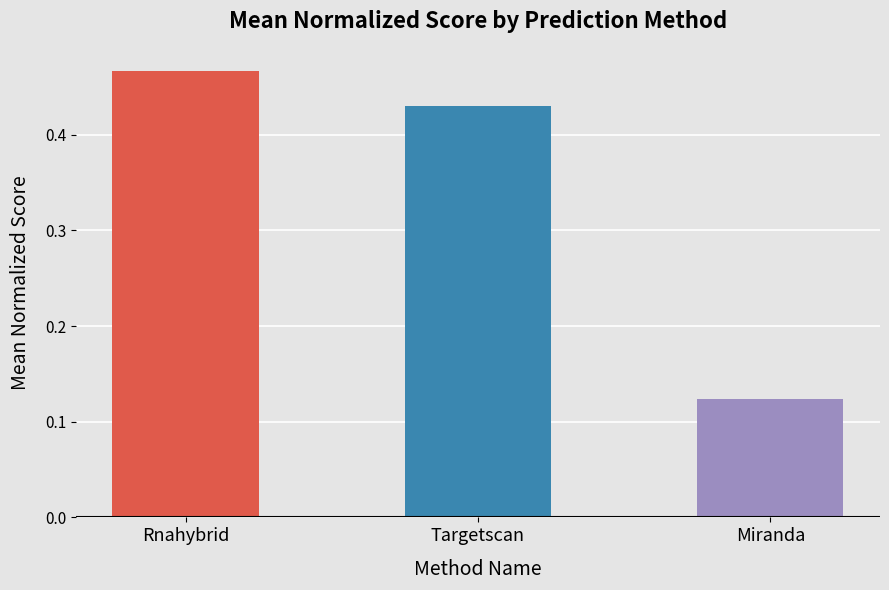

At which label is the value closest to 0?

Miranda